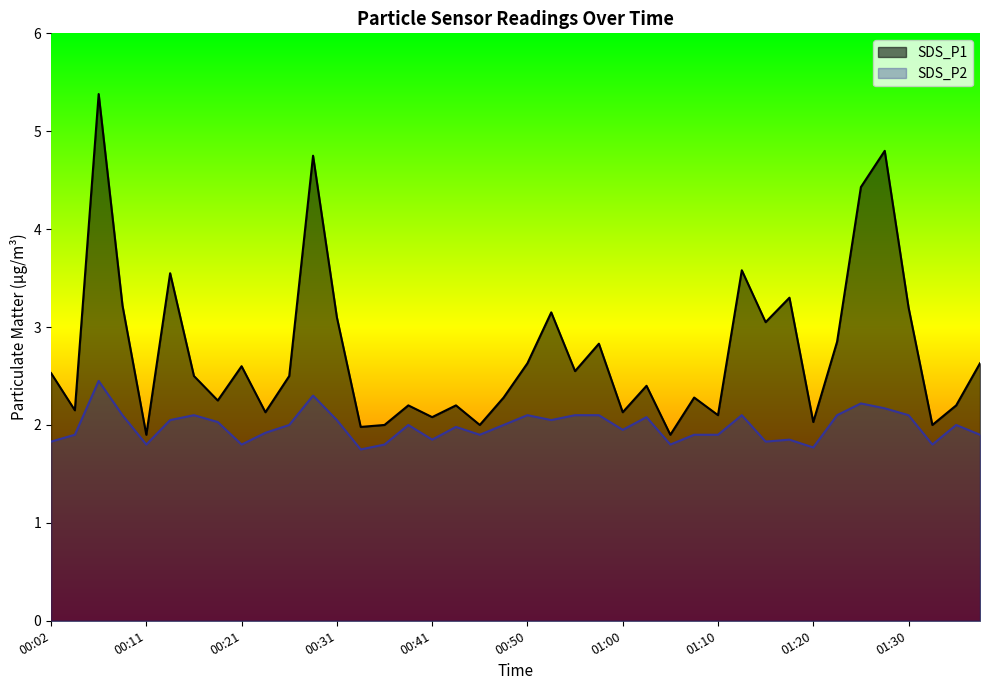

What position from the right is 00:19?

33